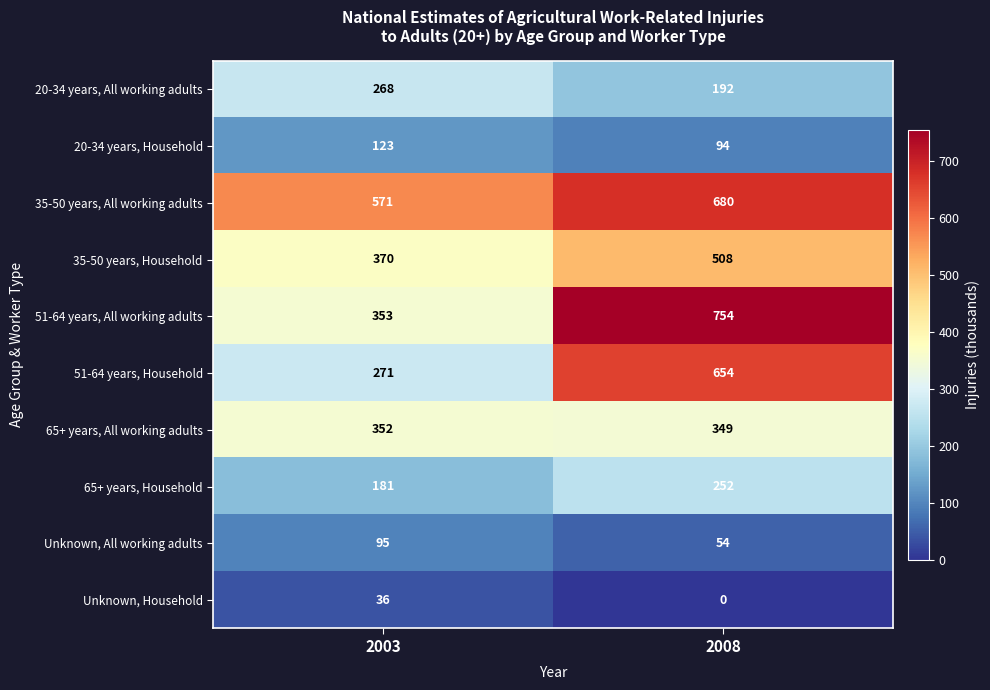

The 51-64 years, All working adults series shows 141 at 2003. True or false?

False